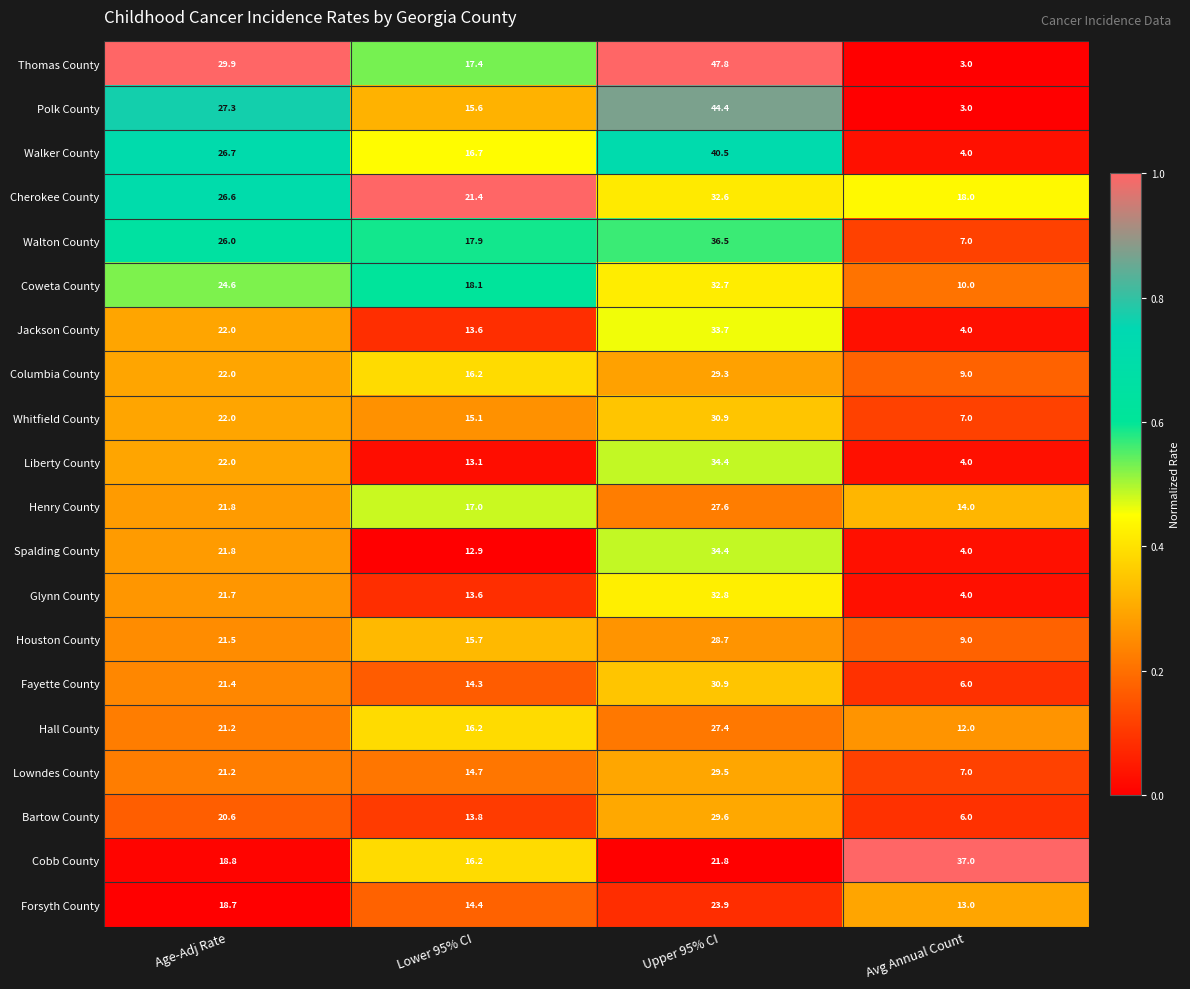

Is it true that Hall County equals 8.9 at Upper 95% CI?

False